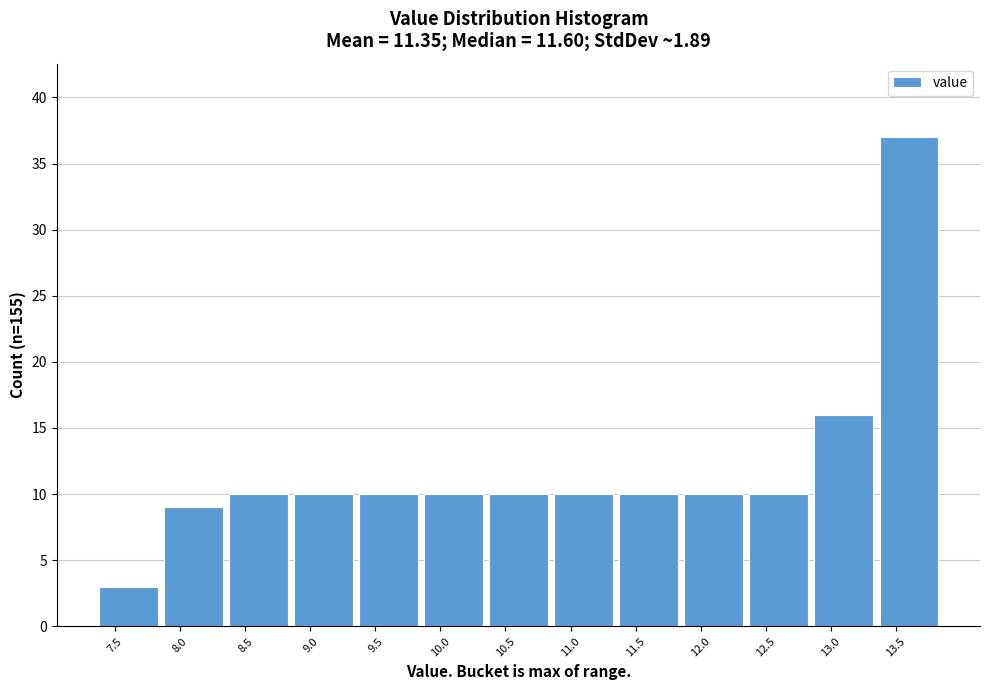

Reading left to right, list every bar in this chart as the range it spans on the x-axis followed by its height. The values are not printed on the chart, so give them approximately, as read against the axis.

7.35 to 7.85: 3
7.85 to 8.35: 9
8.35 to 8.85: 10
8.85 to 9.35: 10
9.35 to 9.85: 10
9.85 to 10.35: 10
10.35 to 10.85: 10
10.85 to 11.35: 10
11.35 to 11.85: 10
11.85 to 12.35: 10
12.35 to 12.85: 10
12.85 to 13.35: 16
13.35 to 13.85: 37